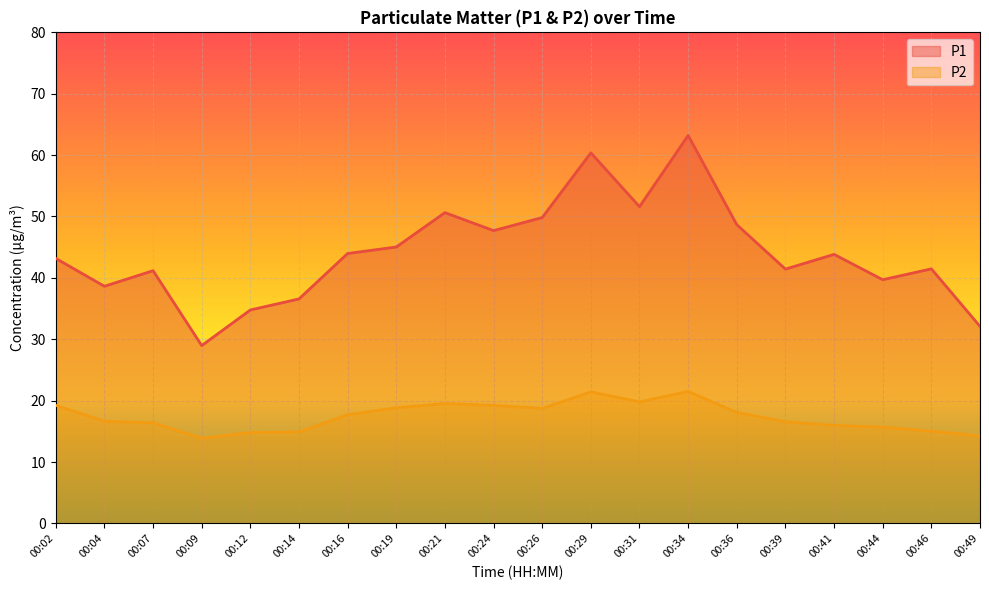

True or false: P2 has a value of 19.2 at 00:24.

True